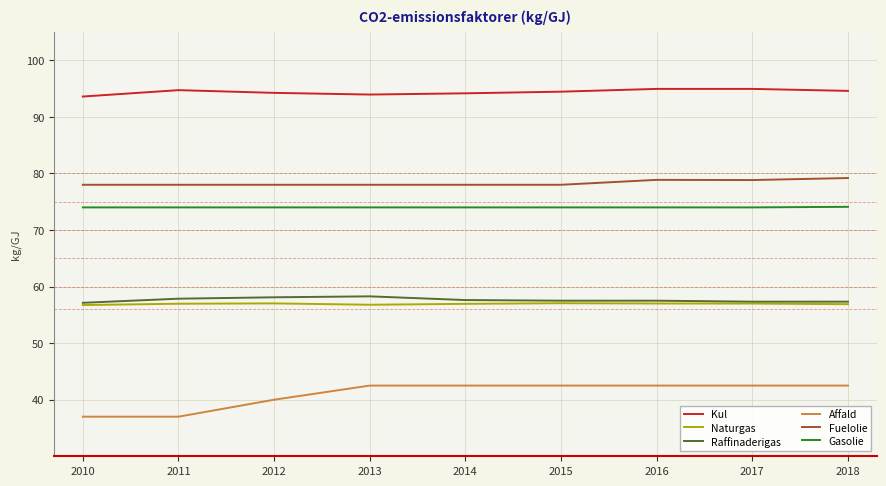

Which series has the largest range (max minus min)?

Affald